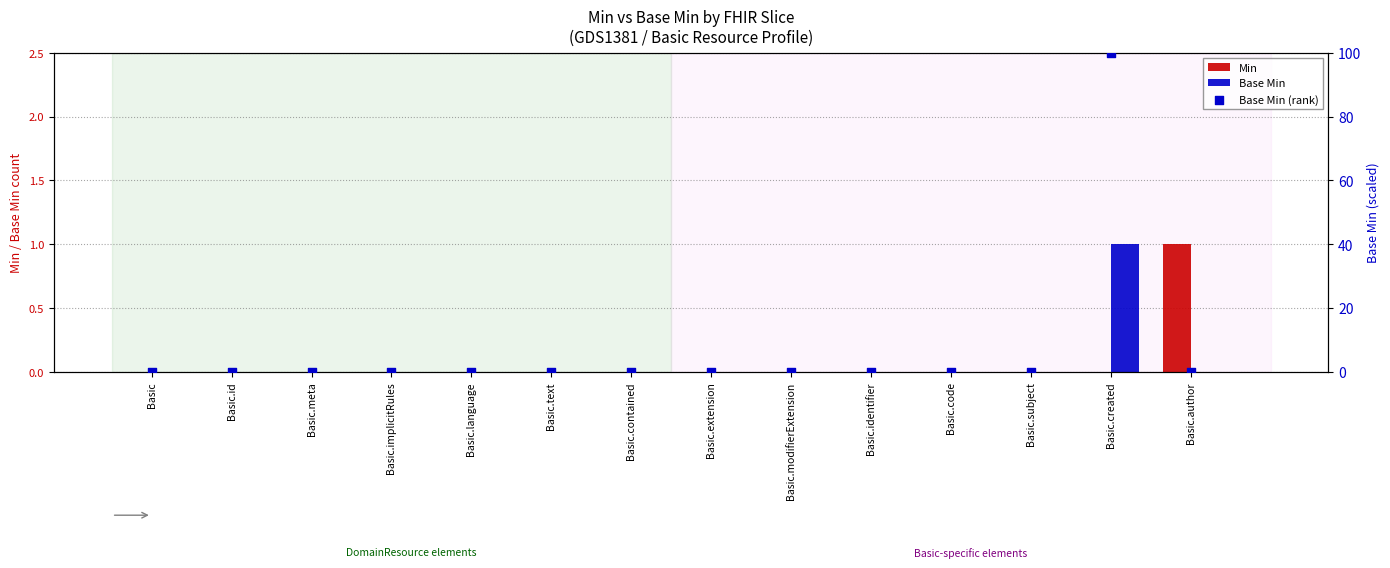

Is the value of Base Min at Basic.modifierExtension greater than the value of Min at Basic.meta?

No